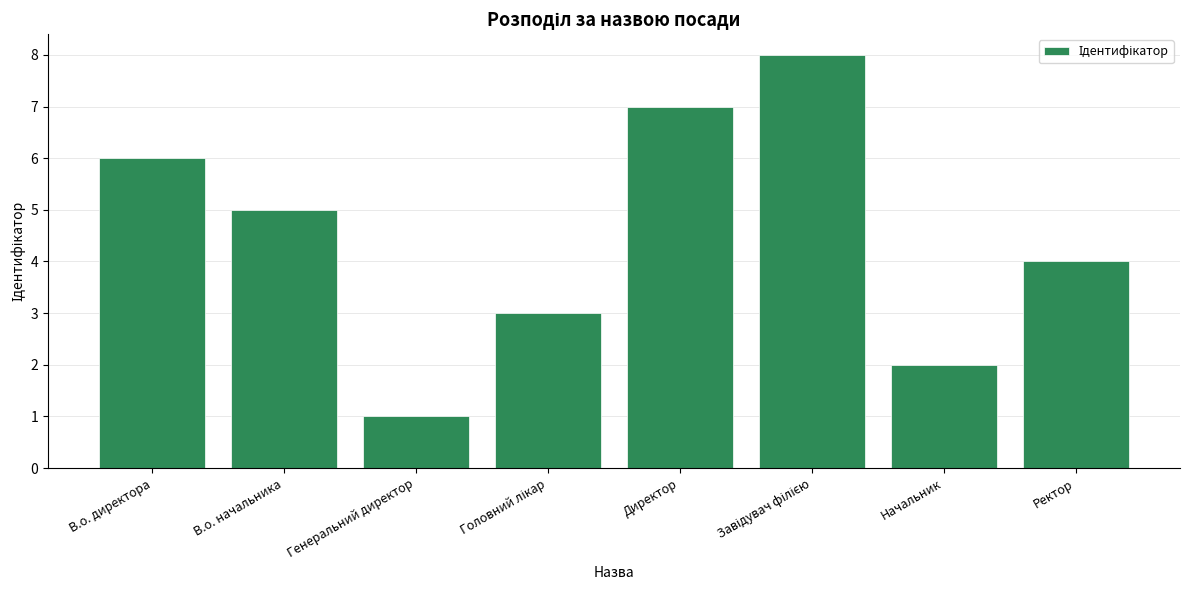

How many values are below 5?

4